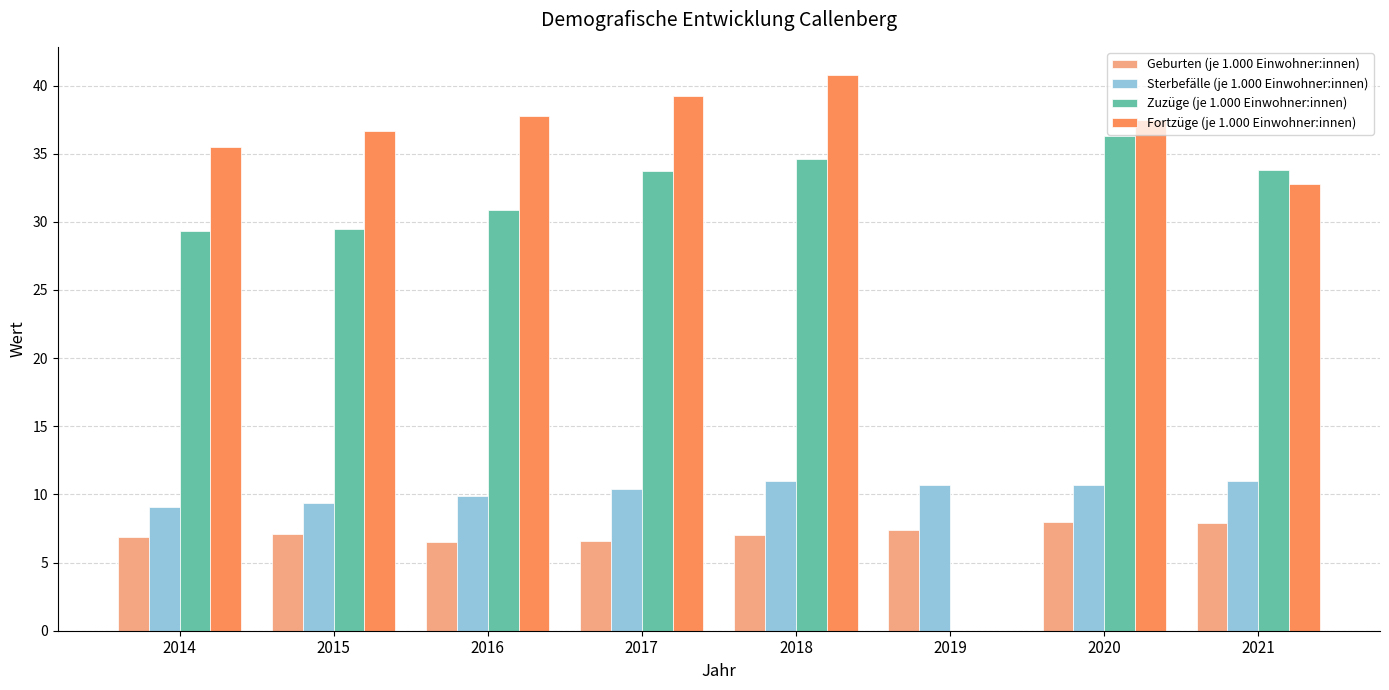

Is it true that Geburten (je 1.000 Einwohner:innen) equals 7.9 at 2021?

True